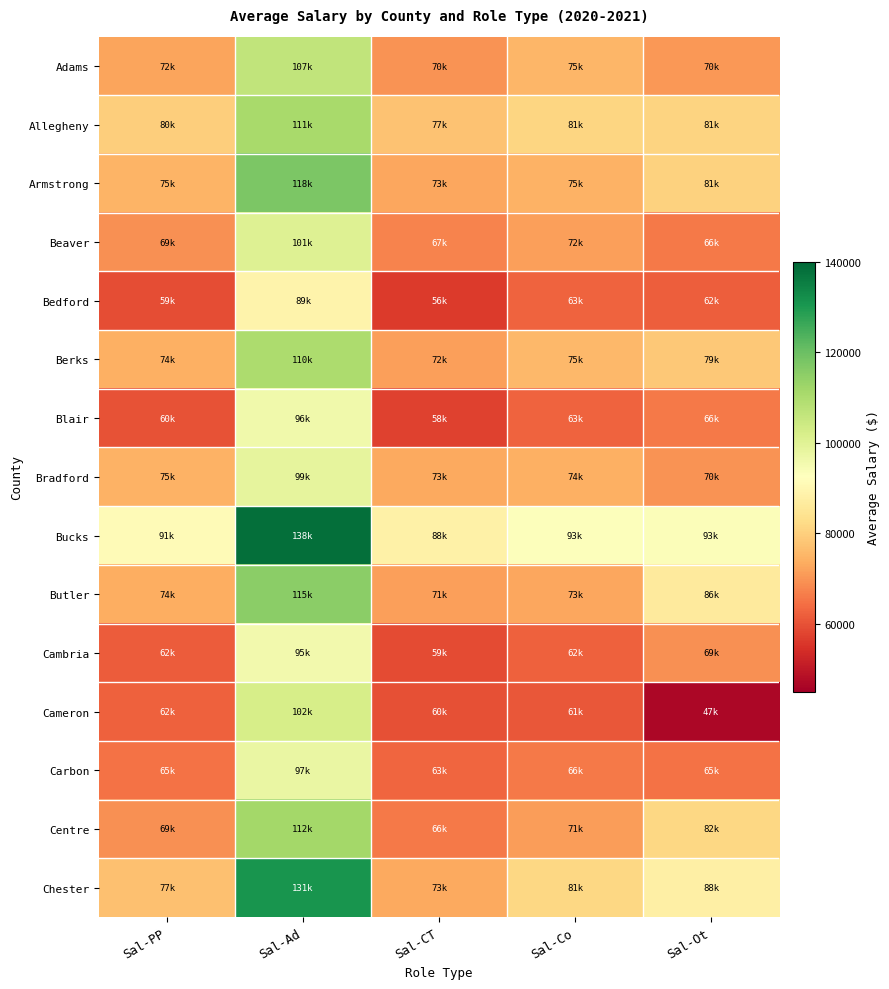

Which category has the lowest value across all series?

Sal-Ot